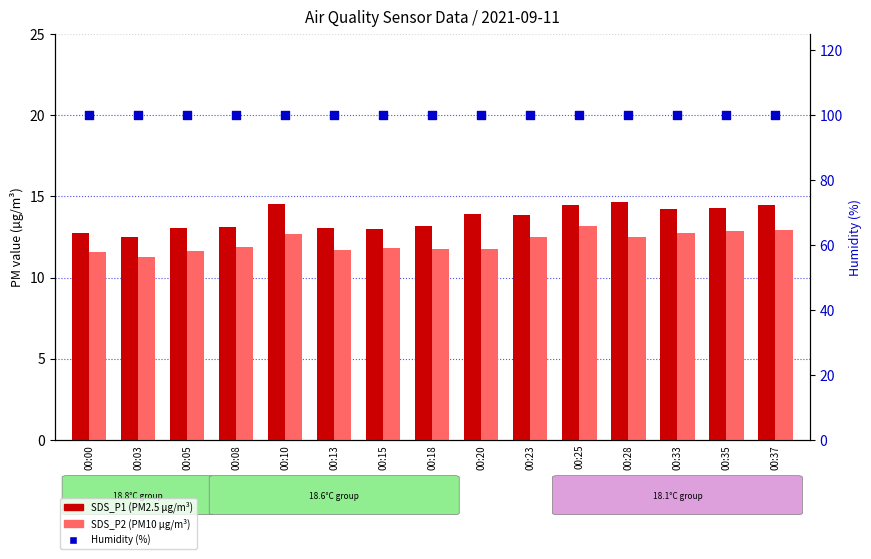

Which series has the widest spread of Y values?

SDS_P1